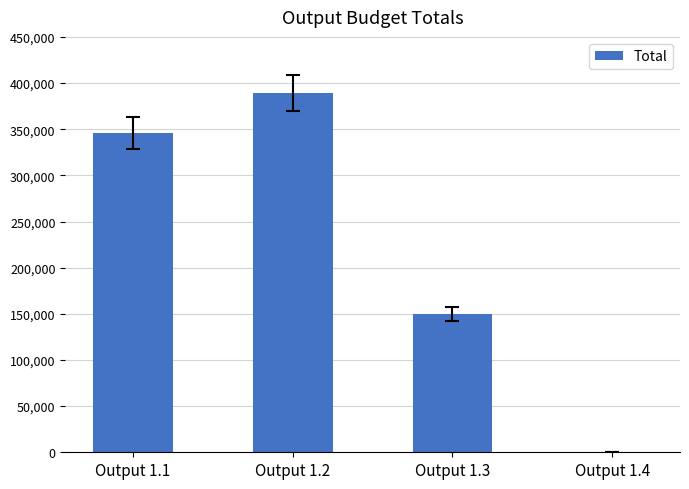

What is the greatest value displayed?

388988.5